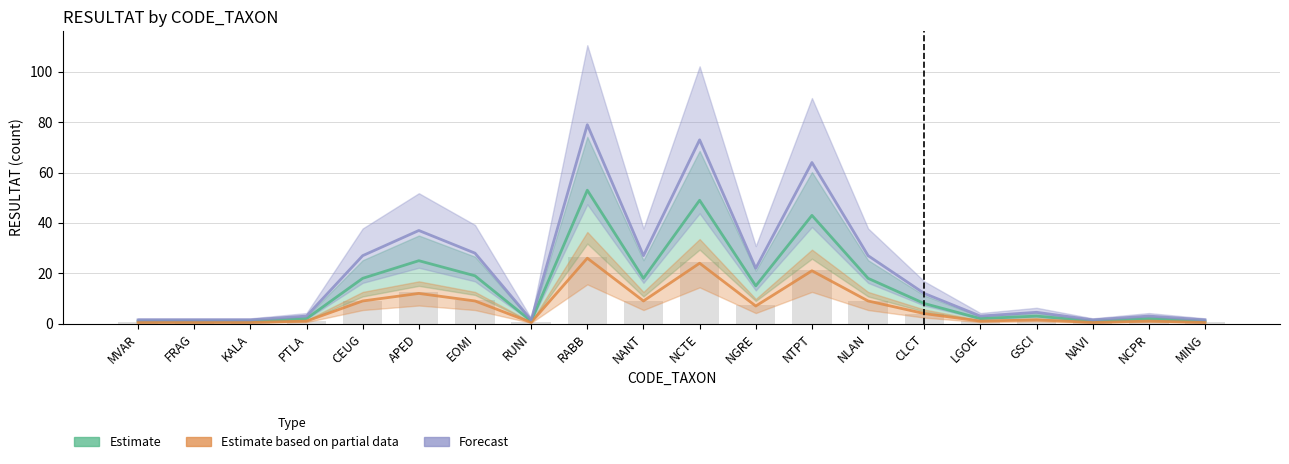

How many values in the Estimate series exceed 8?

9